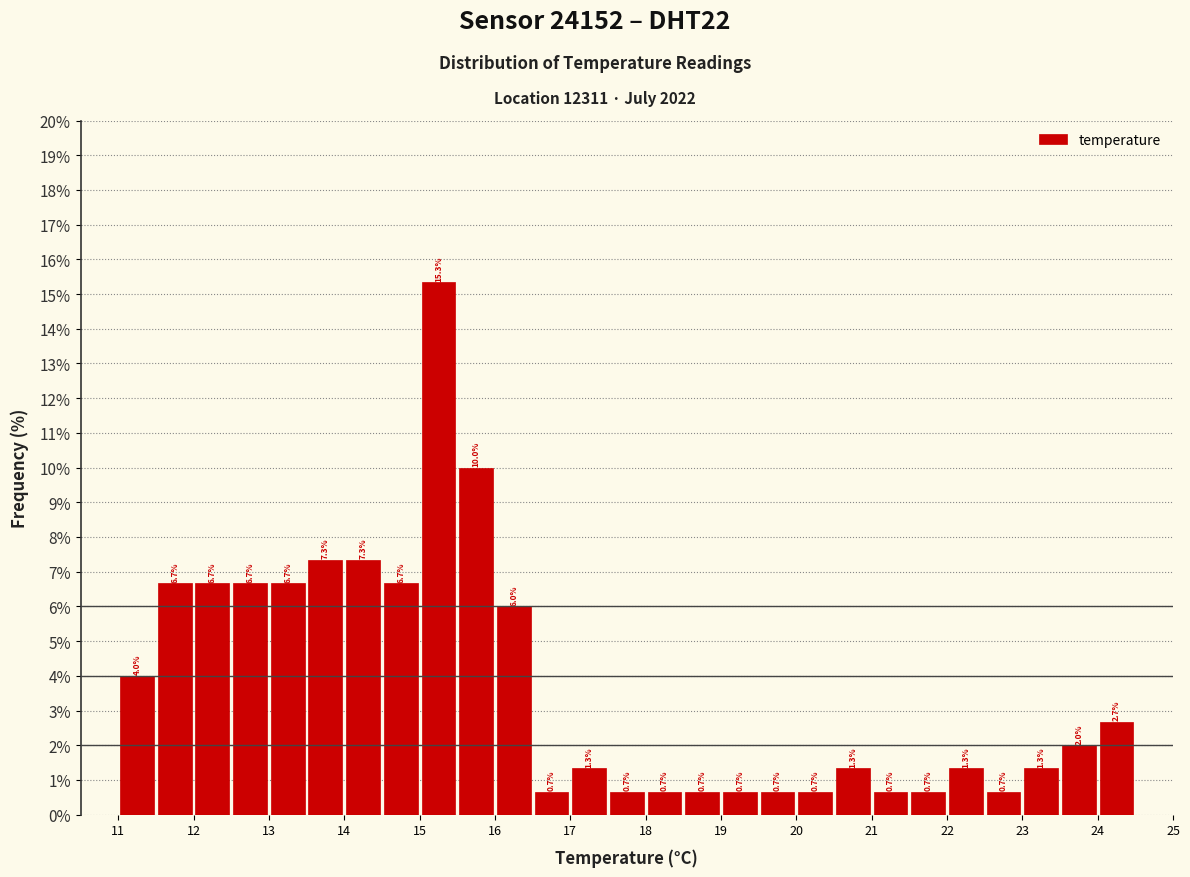

Which range on the x-axis has the tallest bar?

15.0 to 15.5